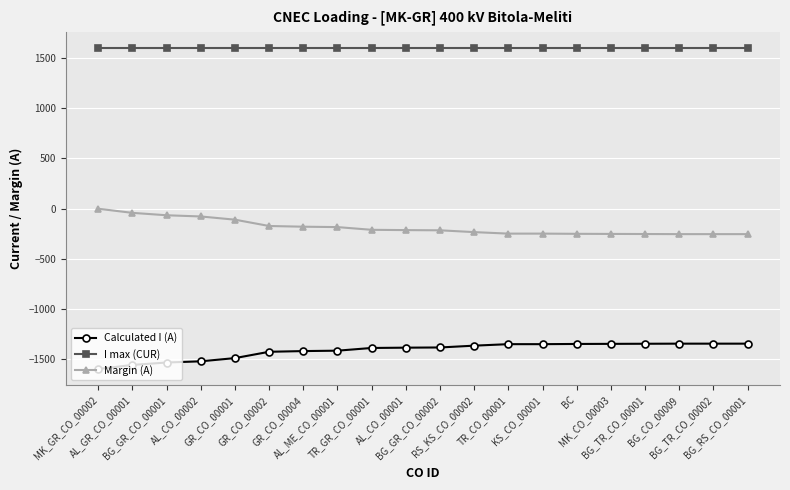

List the series in order of their peak value, lowest first.

Calculated I (A), Margin (A), I max (CUR)